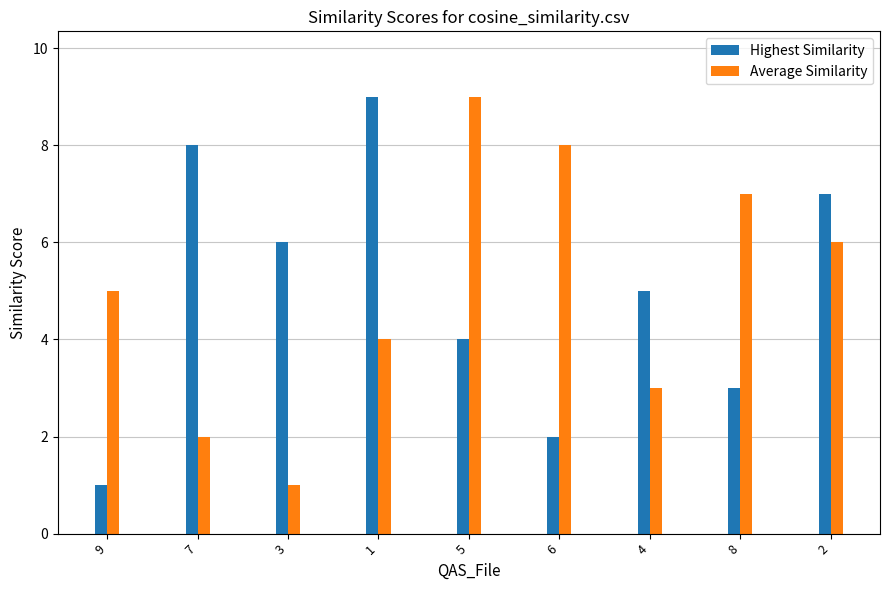

What is the average value of the Highest Similarity series?

5